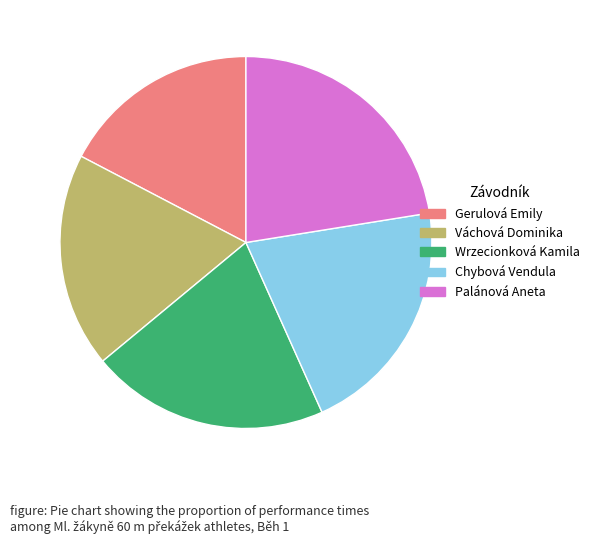

Is Gerulová Emily the majority of the pie?

No